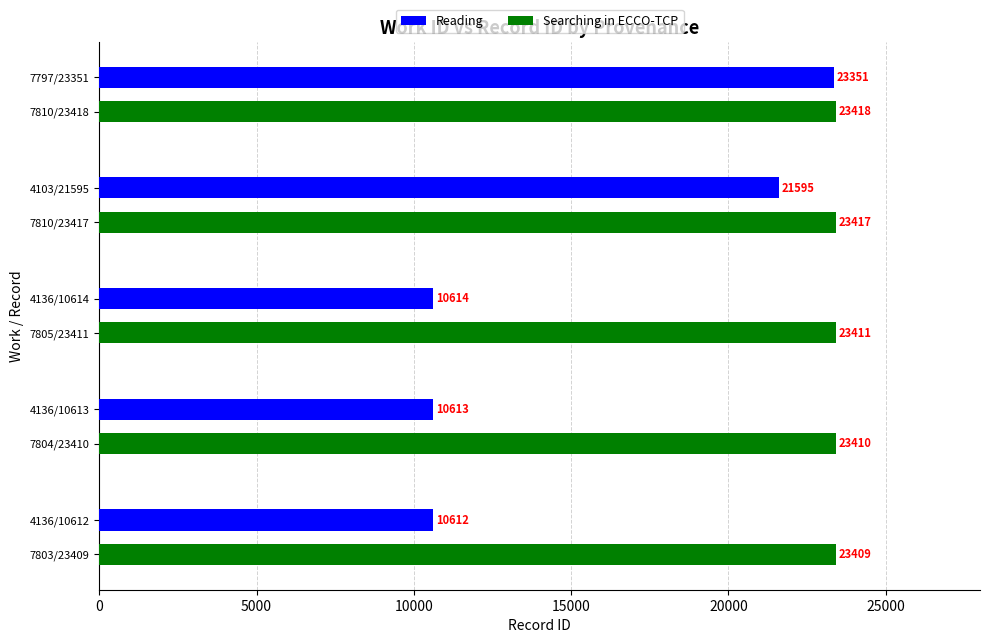

At which label is Reading closest to 16981?

7810/23417